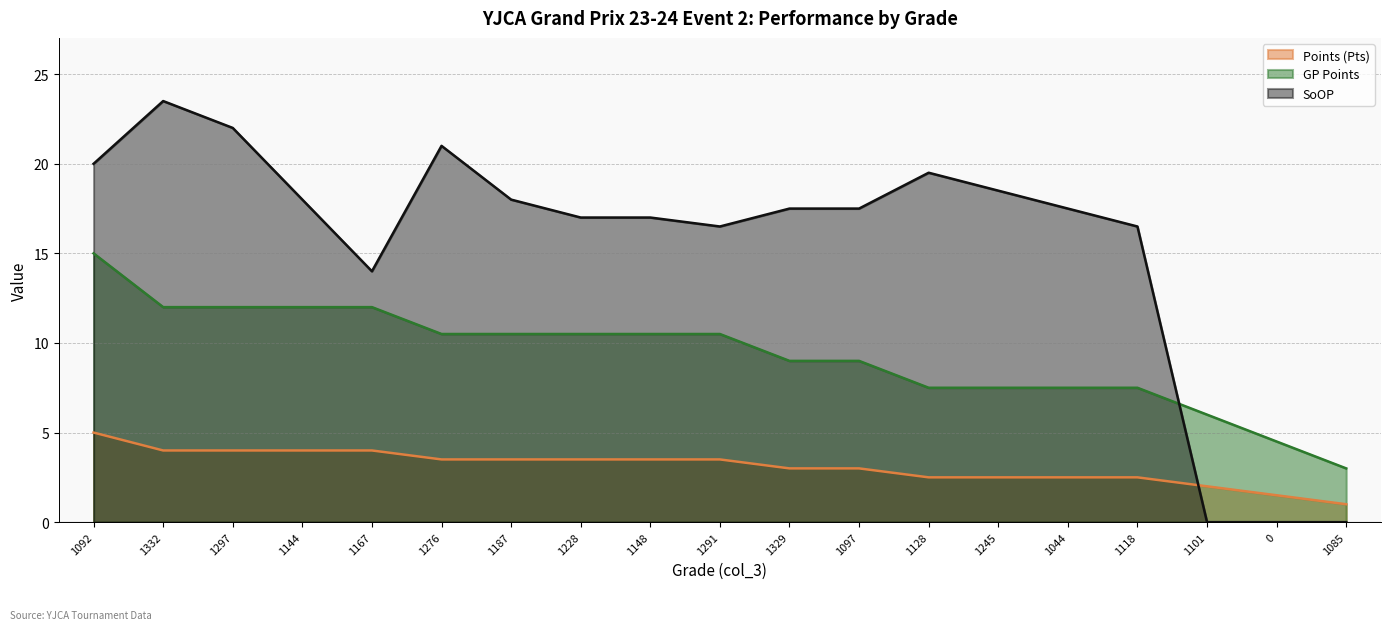

What is the highest value of the GP Points series?

15.0